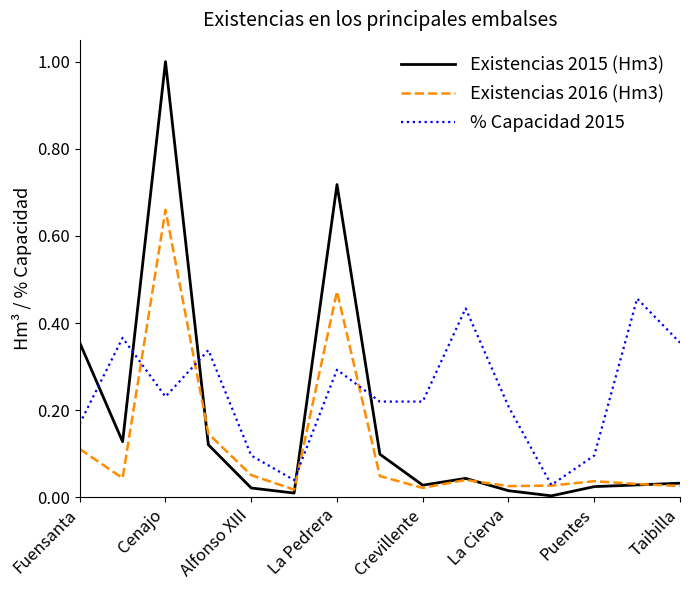

Rank the series by their average value, from highest to lowest.

% Capacidad 2015, Existencias 2015 (Hm3), Existencias 2016 (Hm3)